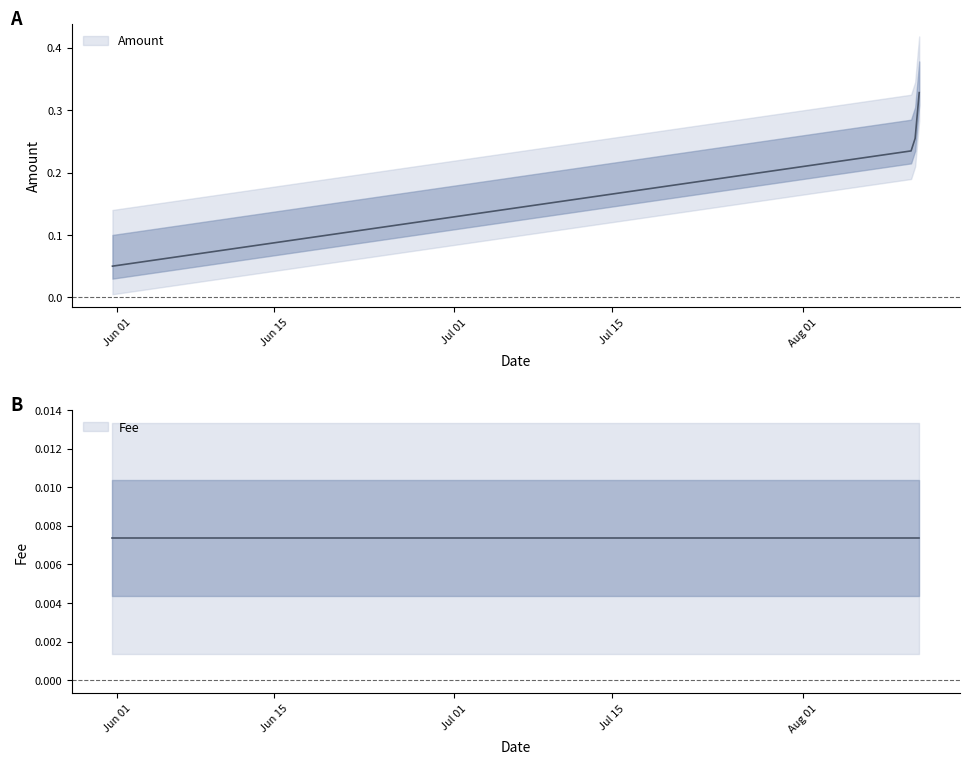

What is the sum of all Amount values?

0.7